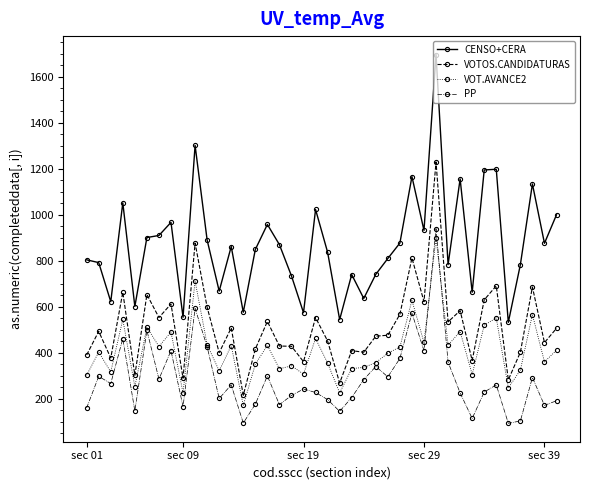

Which series has the largest total across all categories?

CENSO+CERA